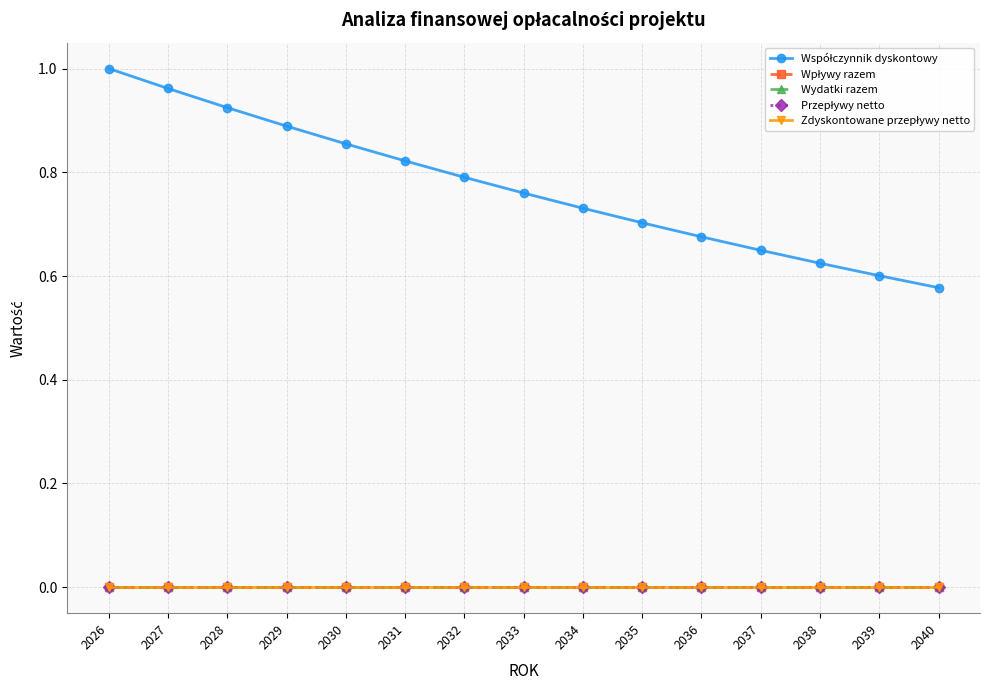

What is the difference between the maximum and minimum values in the Współczynnik dyskontowy series?

0.4